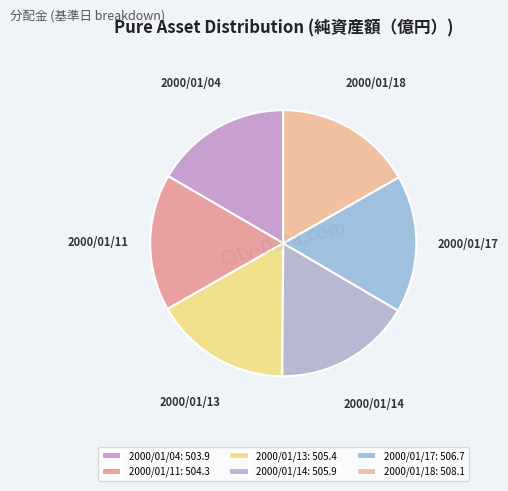

Is the sum of 2000/01/13 and 2000/01/04 greater than half?

No